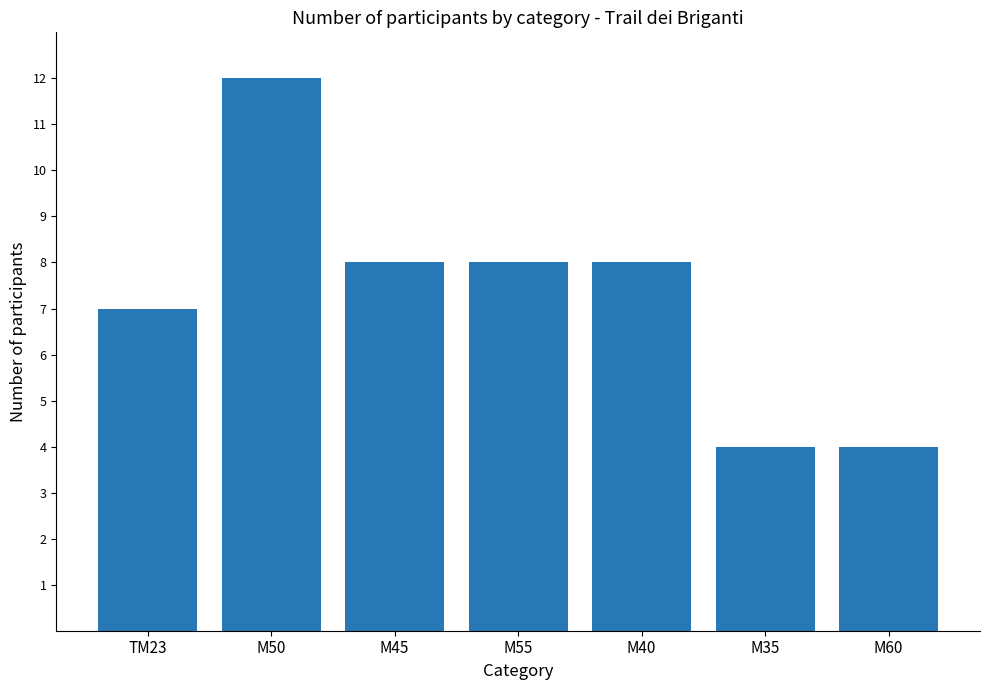

Does the chart contain any negative values?

No